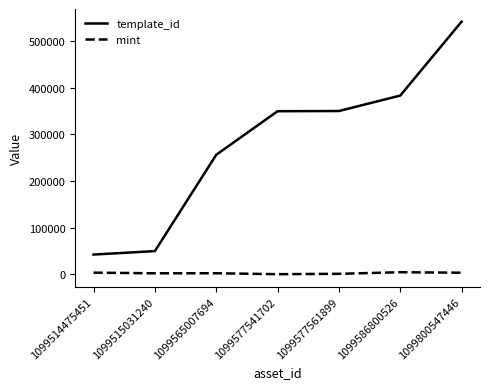

At which label is template_id closest to 291944?

1099565007694